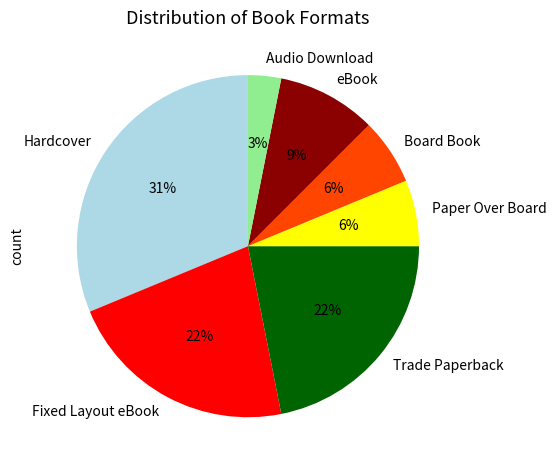

What percentage is the eBook slice, to the nearest percent?

9%